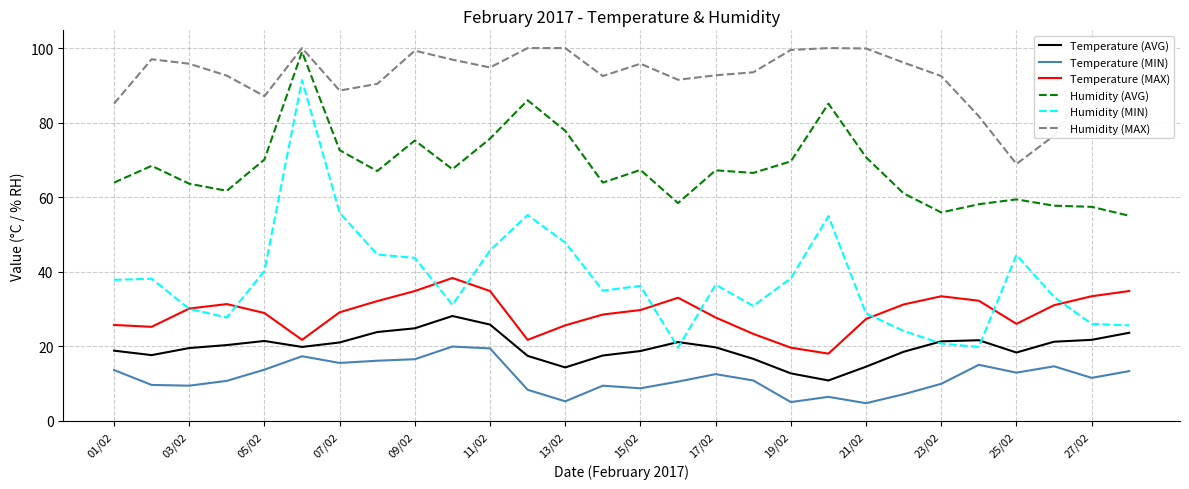

True or false: Humidity (MIN) and Temperature (MIN) intersect in this chart.

False